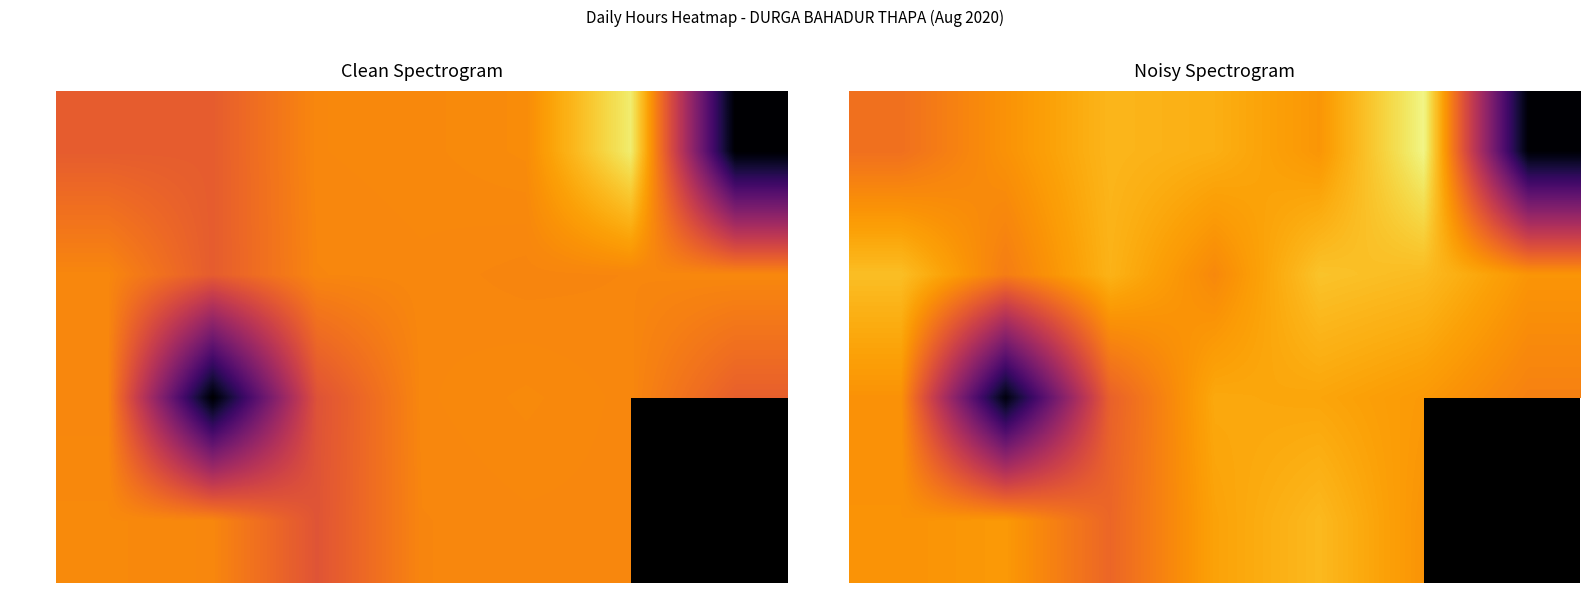

What is the sum of the Week 2 values at Mon and Fri?

23.9